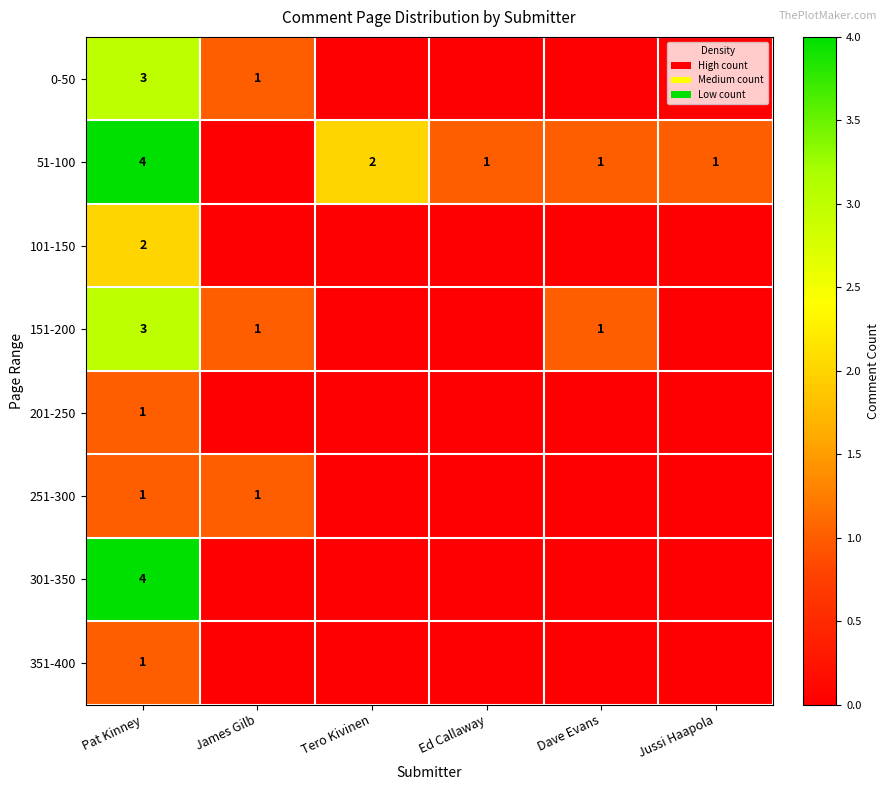

How many categories are shown in the chart?

6